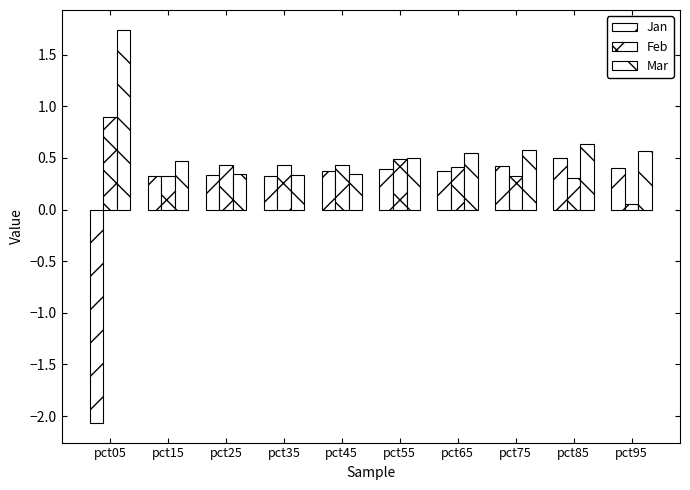

What is the approximate value of Mar at pct95?

0.6